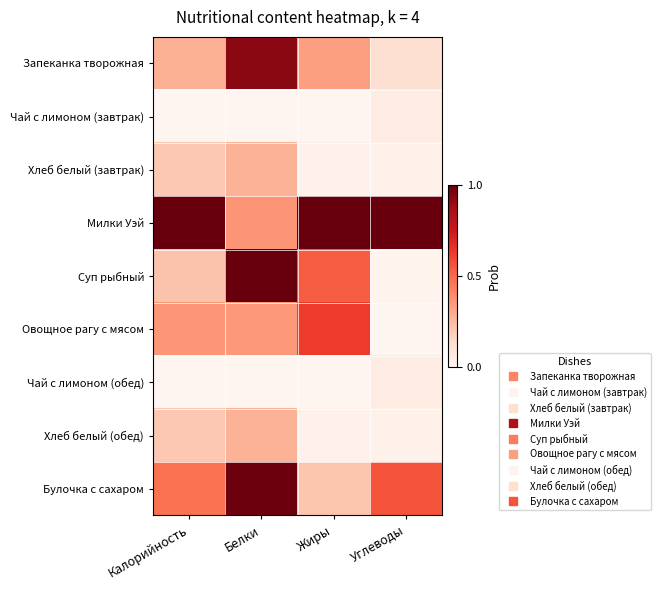

Reading left to right, extract all data points from this chart.

Запеканка творожная: Калорийность=0.3	Белки=0.9	Жиры=0.3	Углеводы=0.1
Чай с лимоном (завтрак): Калорийность=0.0	Белки=0.0	Жиры=0.0	Углеводы=0.1
Хлеб белый (завтрак): Калорийность=0.2	Белки=0.3	Жиры=0.0	Углеводы=0.0
Милки Уэй: Калорийность=1.0	Белки=0.4	Жиры=1.0	Углеводы=1.0
Суп рыбный: Калорийность=0.2	Белки=1.0	Жиры=0.5	Углеводы=0.0
Овощное рагу с мясом: Калорийность=0.4	Белки=0.4	Жиры=0.6	Углеводы=0.0
Чай с лимоном (обед): Калорийность=0.0	Белки=0.0	Жиры=0.0	Углеводы=0.1
Хлеб белый (обед): Калорийность=0.2	Белки=0.3	Жиры=0.0	Углеводы=0.0
Булочка с сахаром: Калорийность=0.5	Белки=1.0	Жиры=0.2	Углеводы=0.6